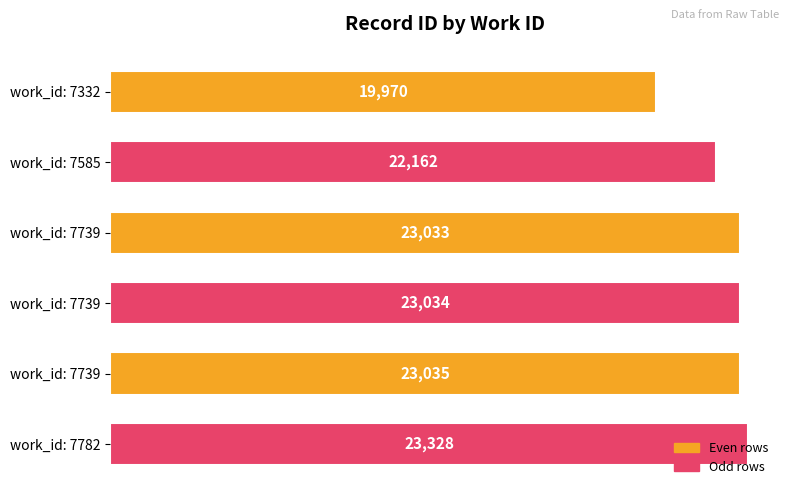

How many categories are shown in the chart?

6